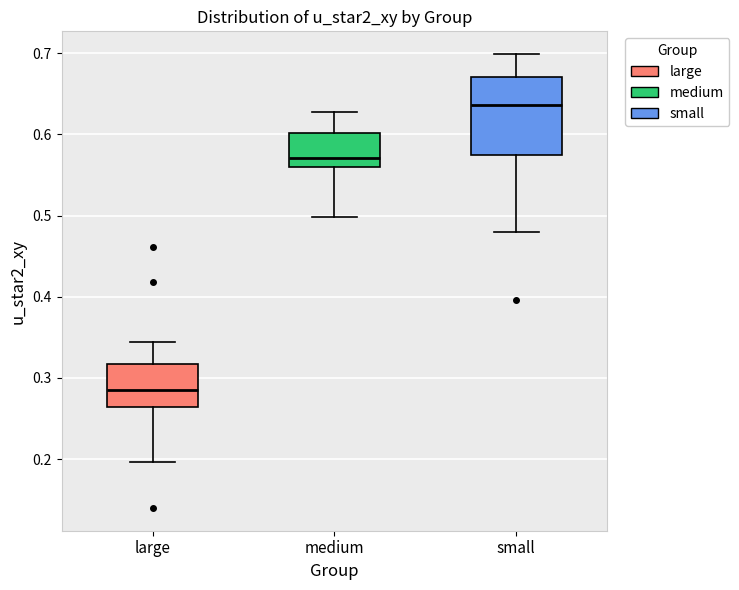

Where is the lower edge of the box for small on the y-axis? The values are not printed on the chart, so give them approximately, as read against the axis.

0.57